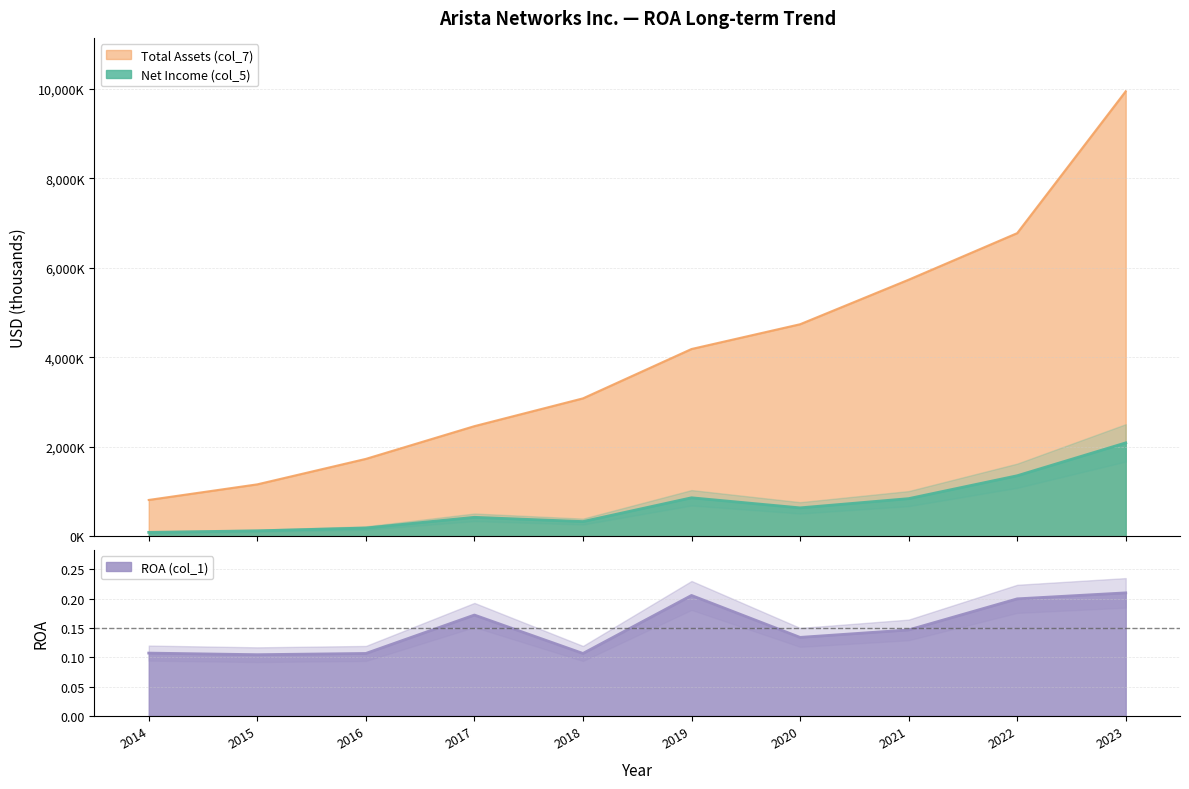

What is the total value across all series at 2021?

6575283.1